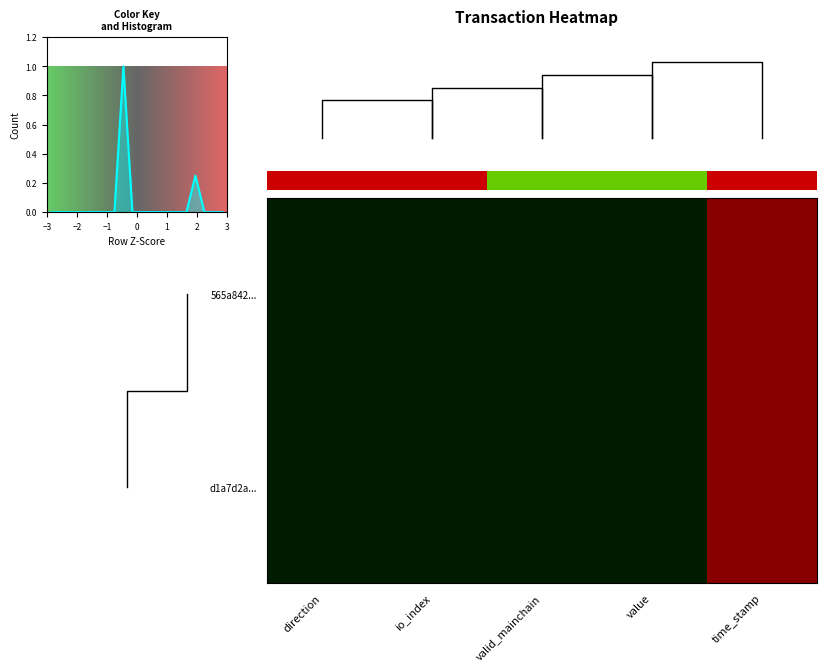

Is it true that d1a7d2a2f9c6e192e5515dd6ed57533e24281e0 equals 3.4 at time_stamp?

False